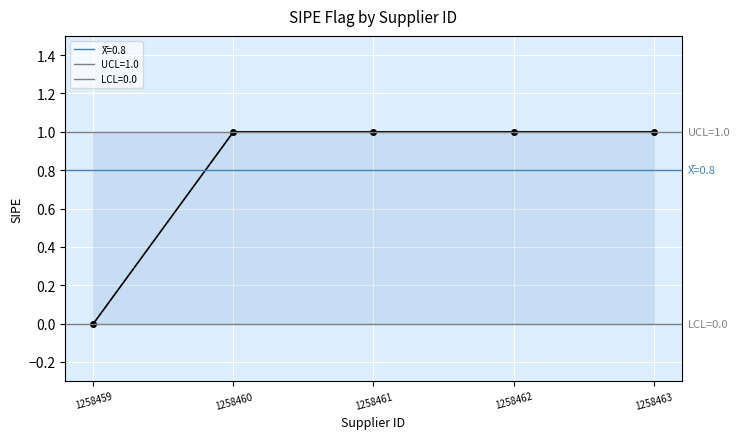

The value at 1258459 is 0. True or false?

True